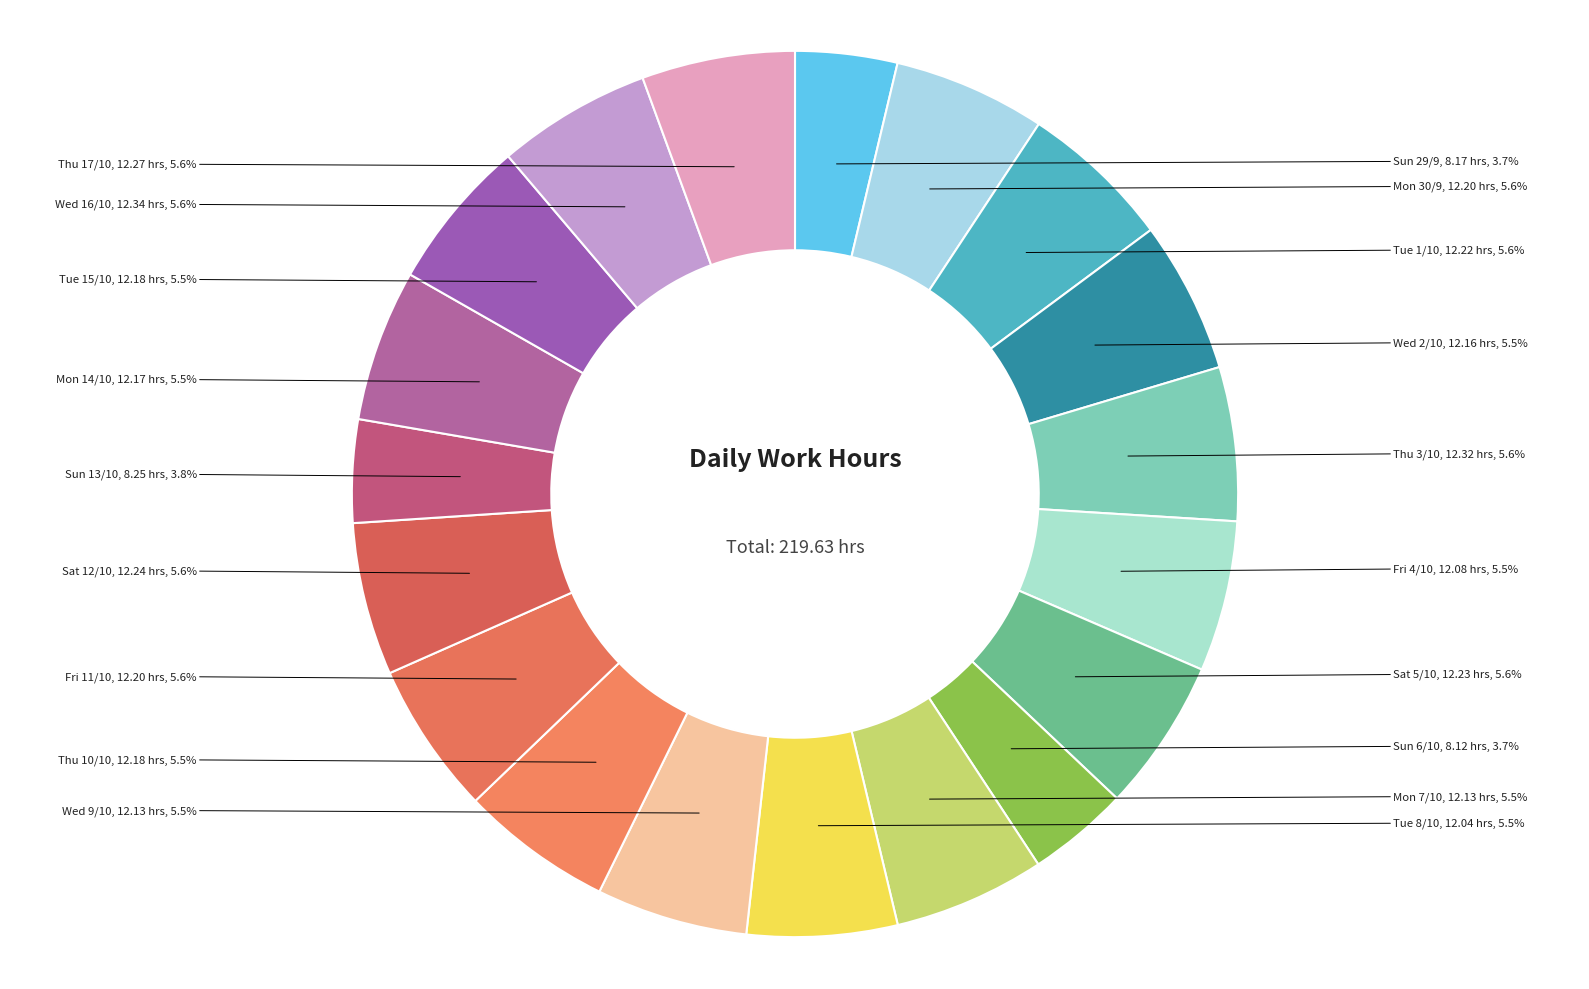

To the nearest percent, what is the combined percentage of Wed 16/10 and Mon 14/10?

11%